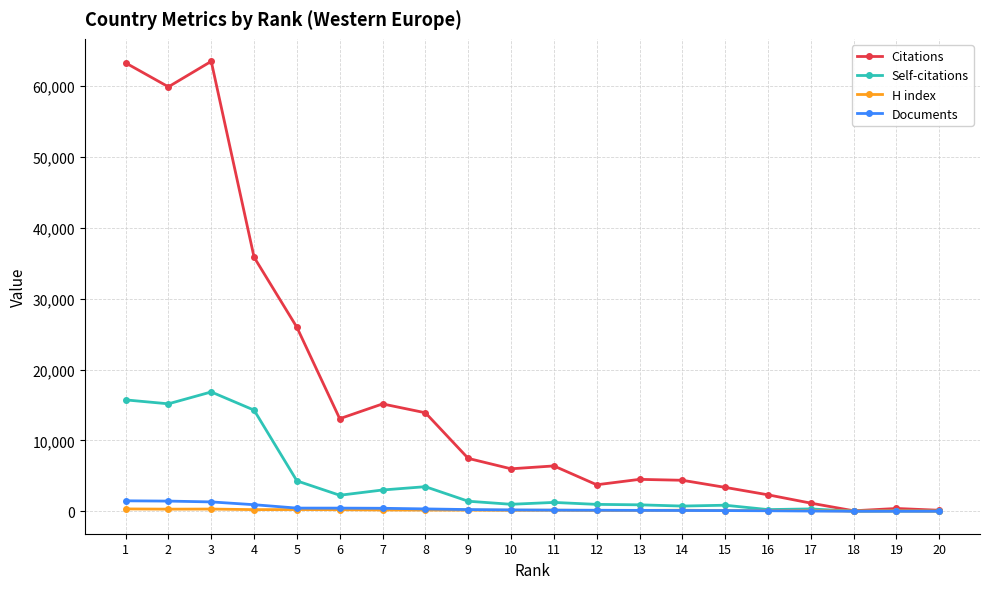

Is it true that Citations equals 2319 at 16?

True